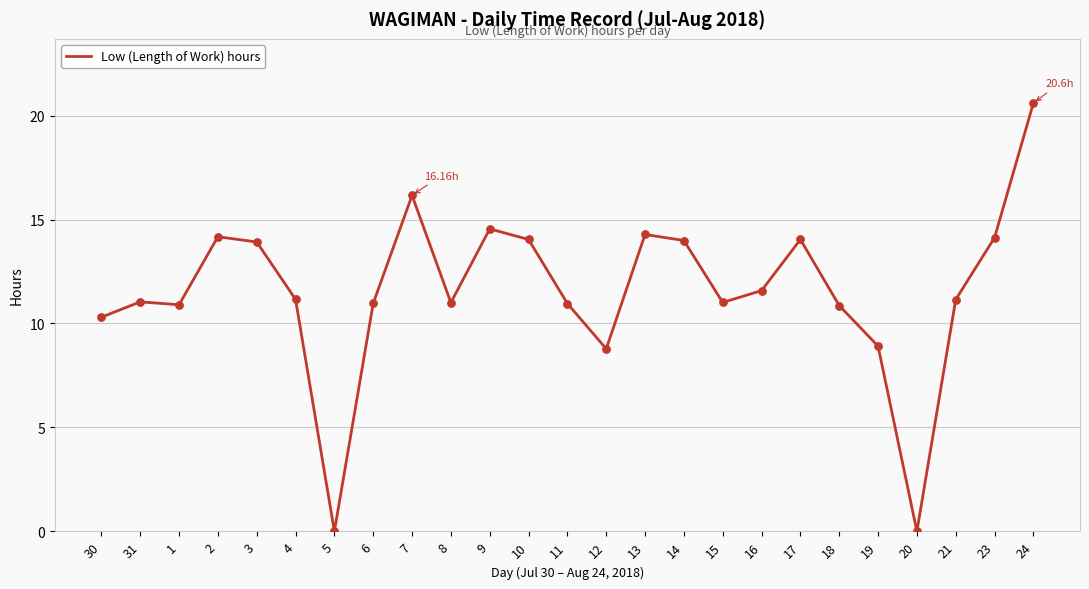

Which has a higher value, 5 or 11?

11